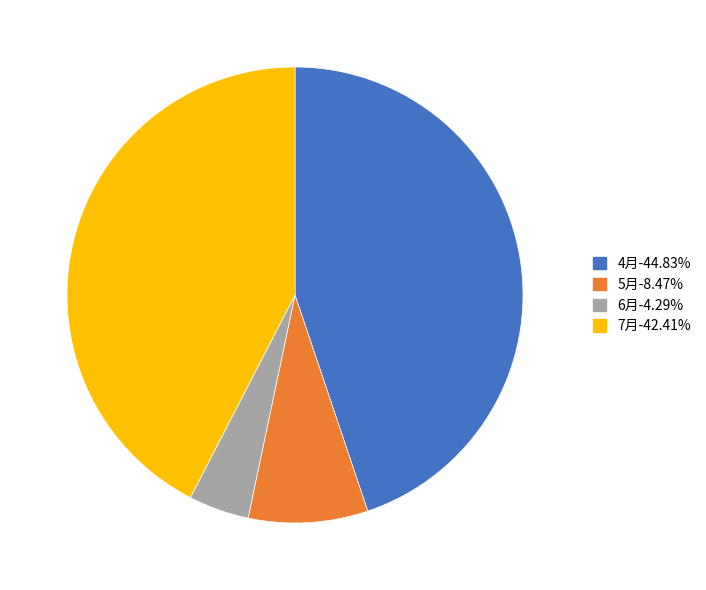

How many slices are in this pie chart?

4